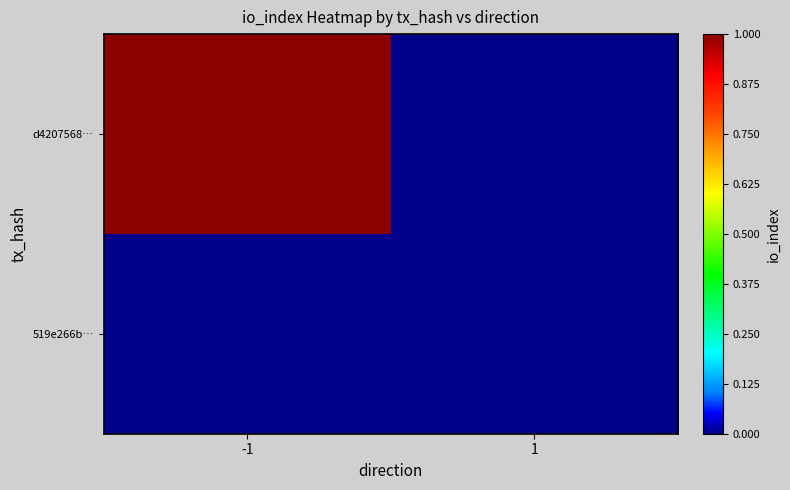

List the series in order of their peak value, highest first.

d4207568…, 519e266b…